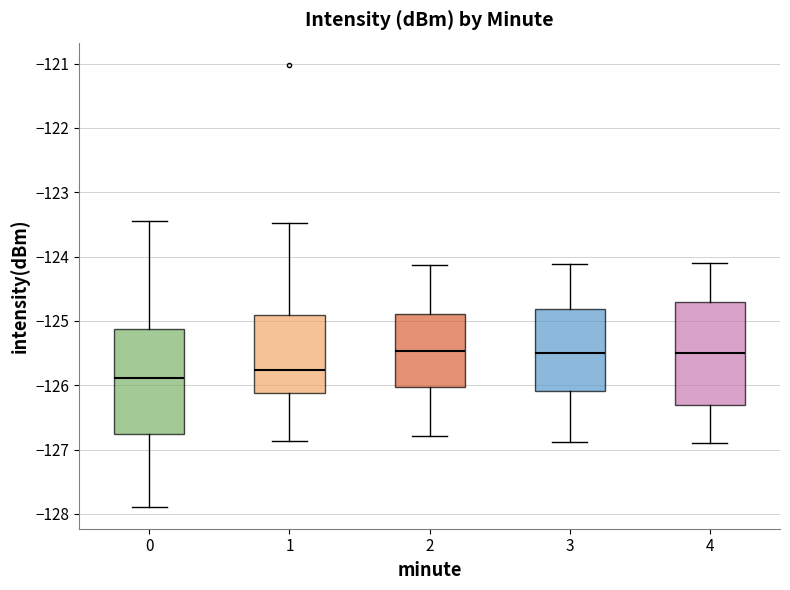

Which box has the lowest median line?

0